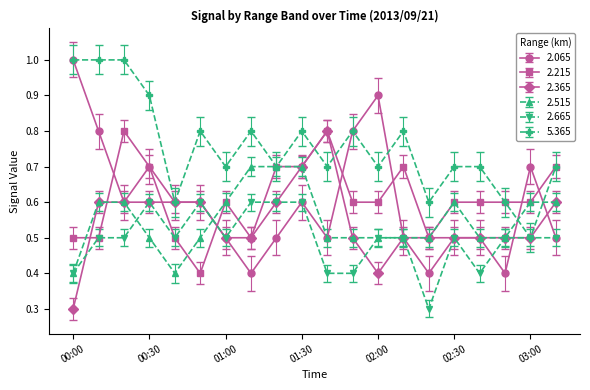

Which series has the largest range (max minus min)?

2.065